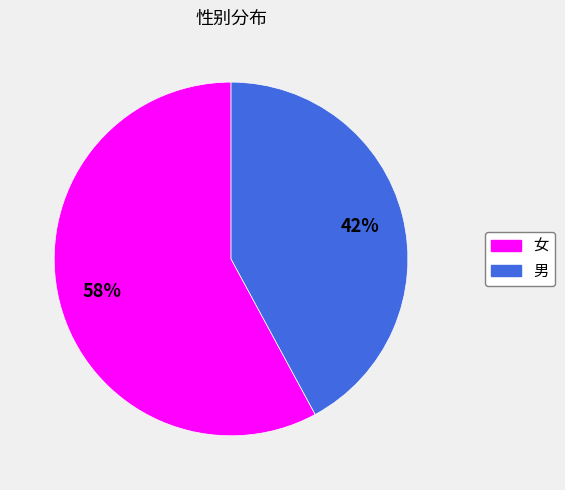

What is the largest slice in the pie chart?

女